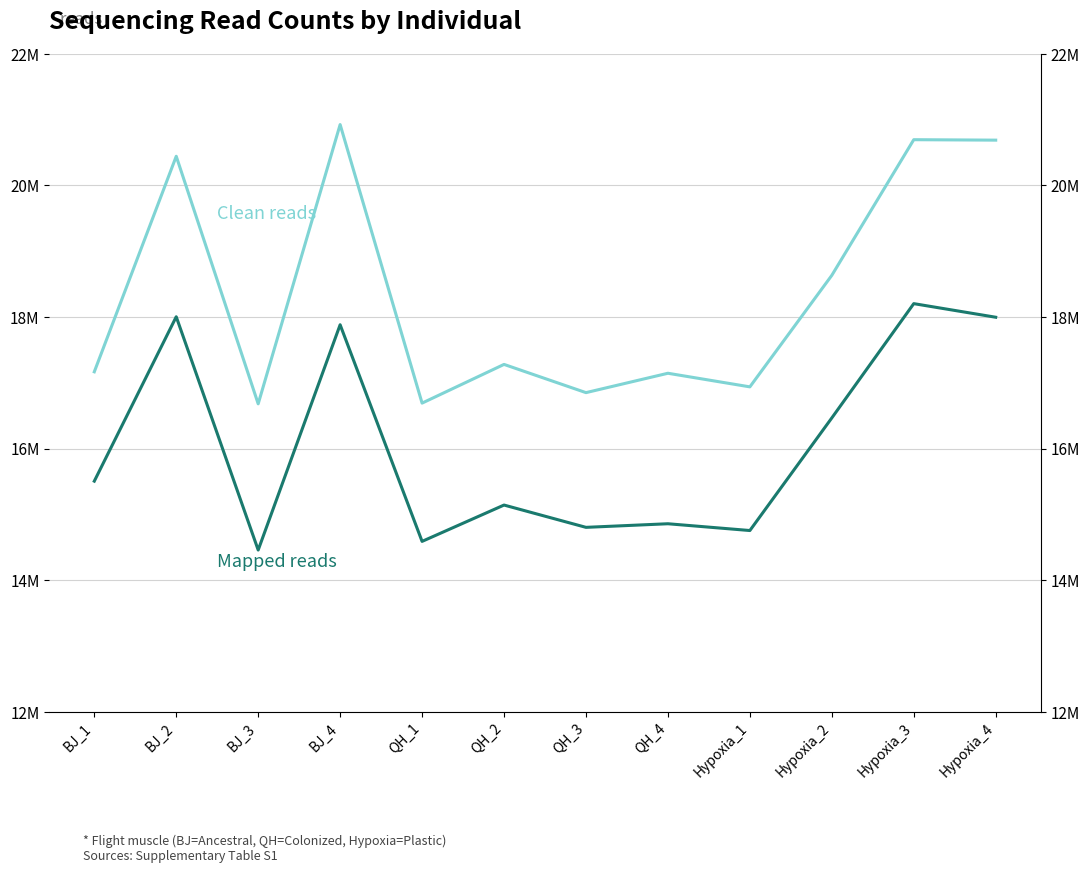

The Mapped reads series shows 15141414 at QH_2. True or false?

True